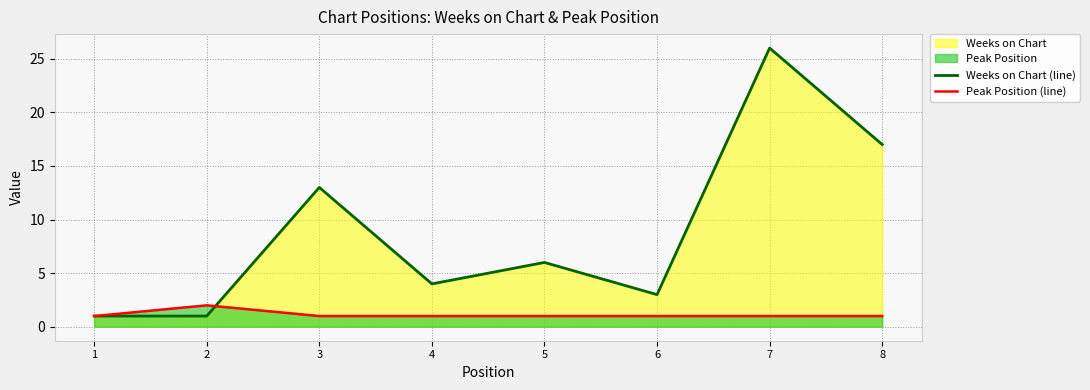

Count the number of categories in the chart.

8